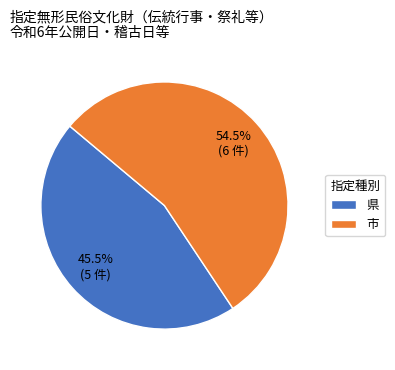

What is the smallest slice in the pie chart?

県